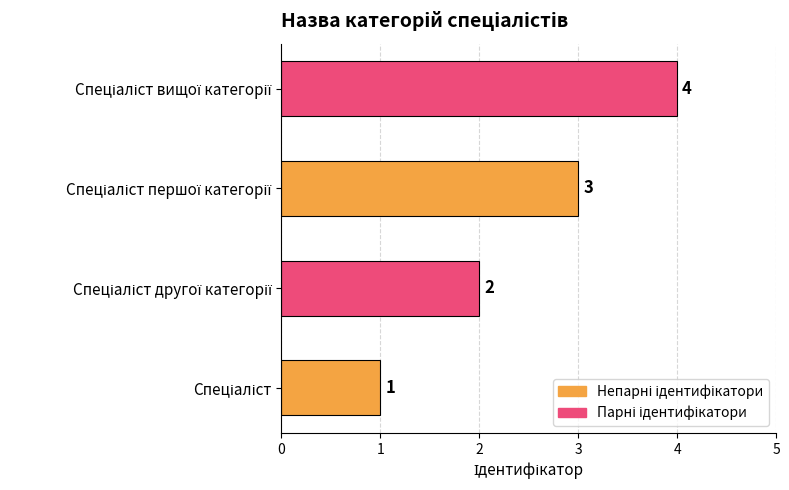

How many data points are less than 3?

2